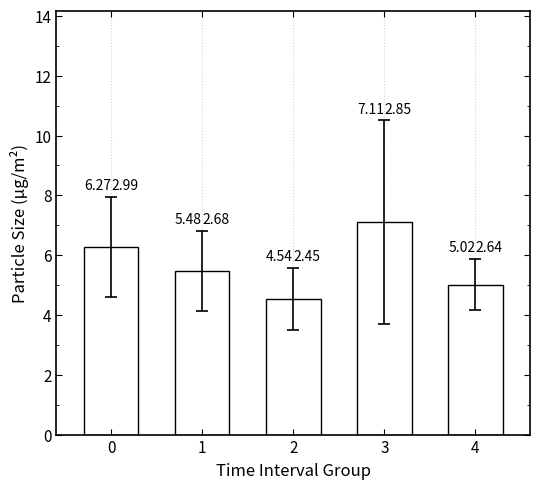

What is the difference between the values at 0 and 1?

0.8